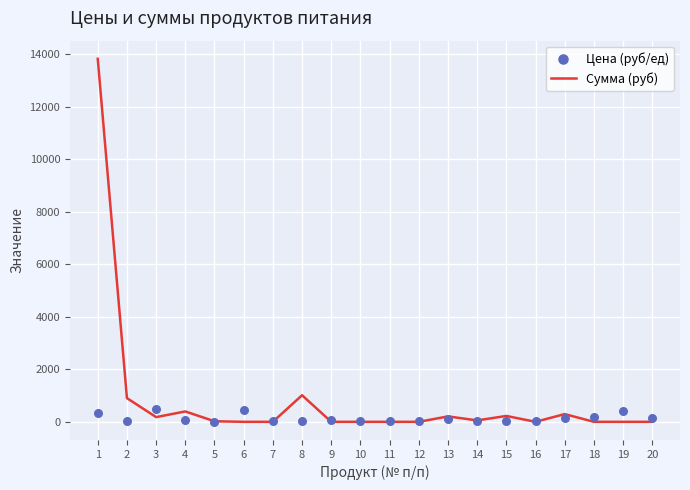

What is the total value across all series at 3?

679.5